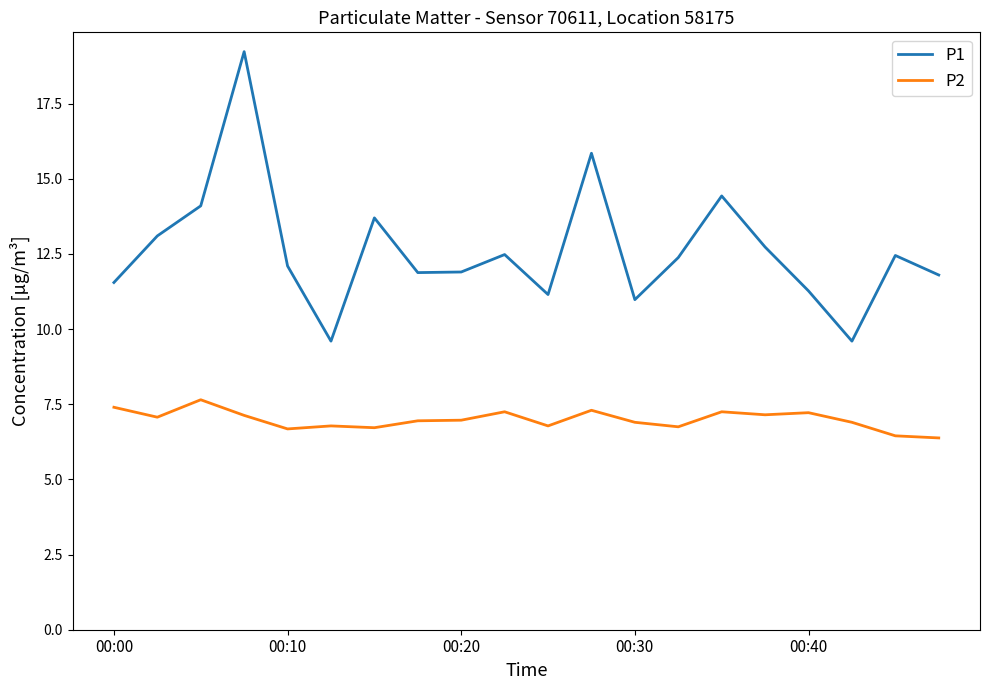

Which series has the widest spread of values?

P1